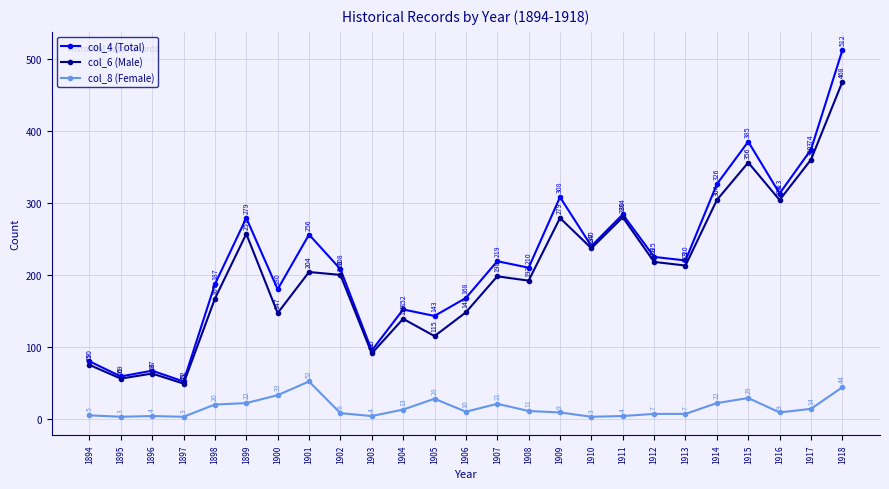

True or false: col_6 (Male) and col_4 (Total) cross at least once.

False